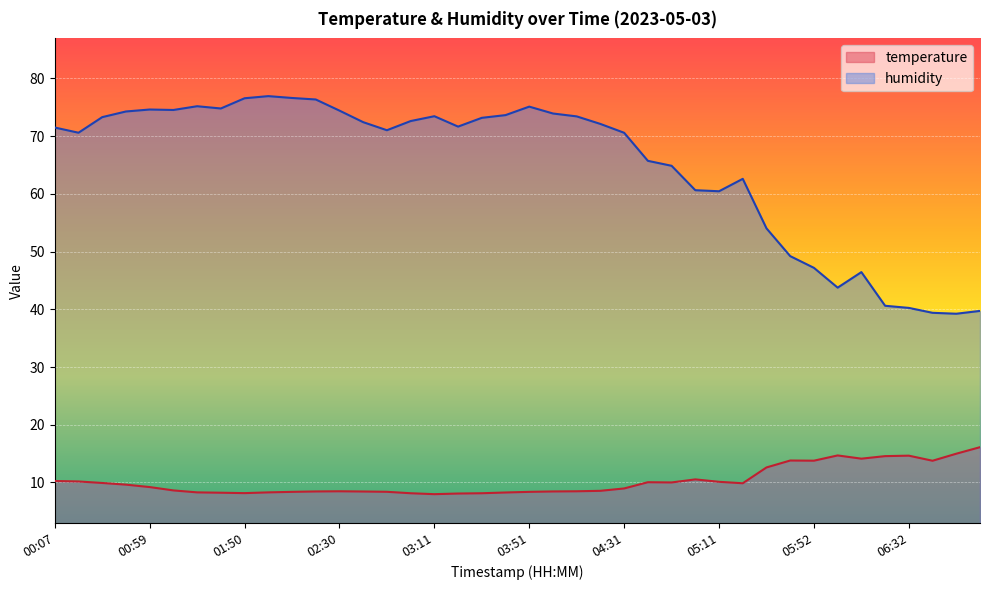

The humidity series shows 73.3 at 00:39. True or false?

True